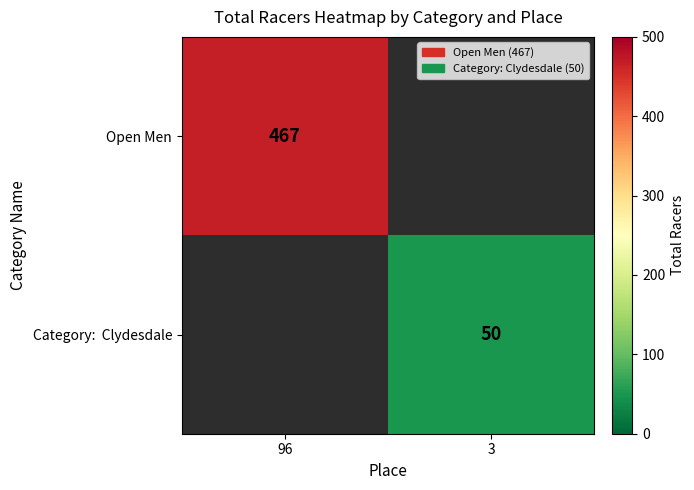

What is the minimum value shown in the chart?

50.0